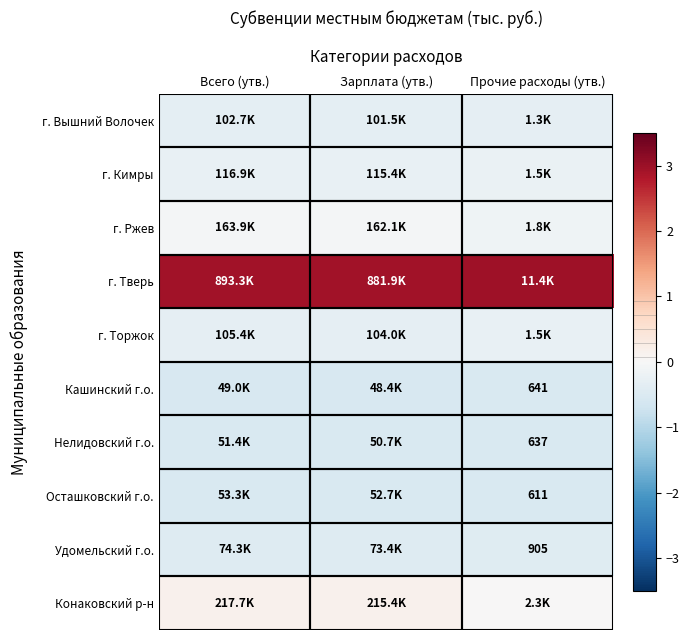

Between Всего (утв.) and Зарплата (утв.), which is larger?

Всего (утв.)